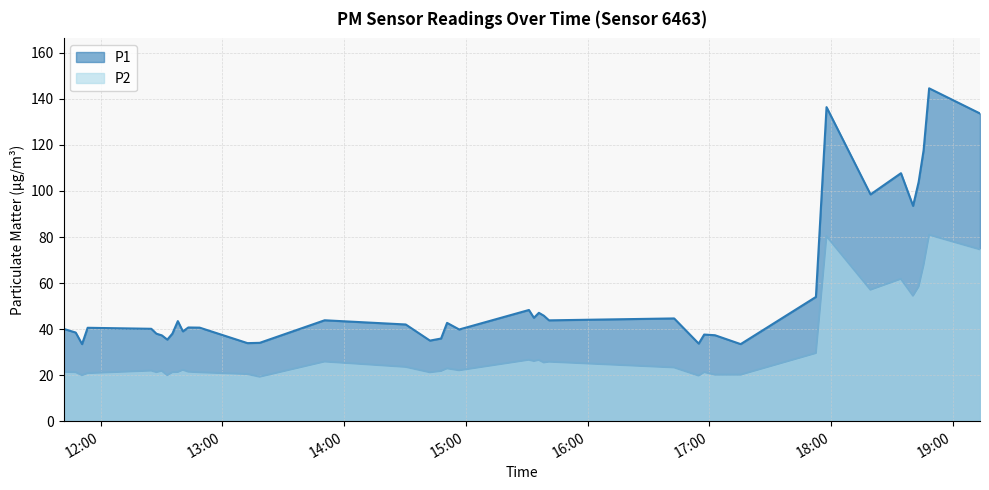

What is the difference between the maximum and minimum values in the P2 series?

61.7